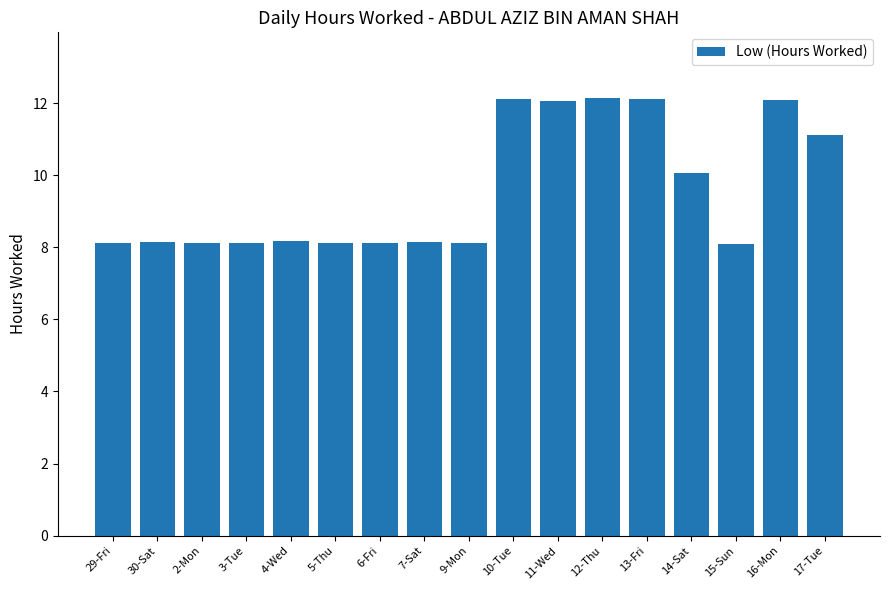

What is the minimum value shown in the chart?

8.1